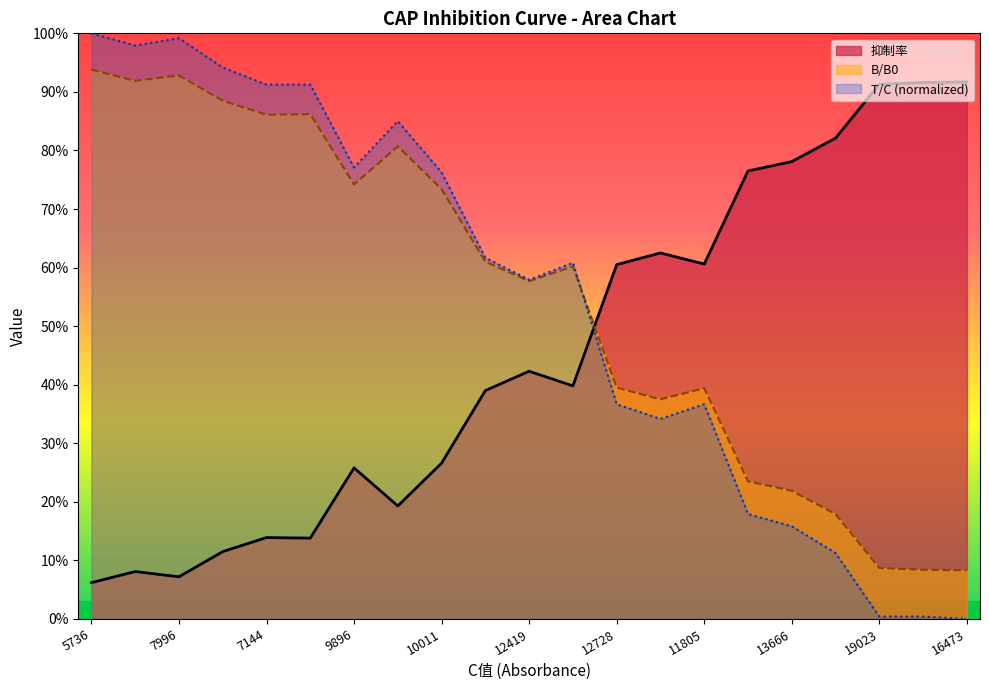

How many lines are shown in the chart?

3